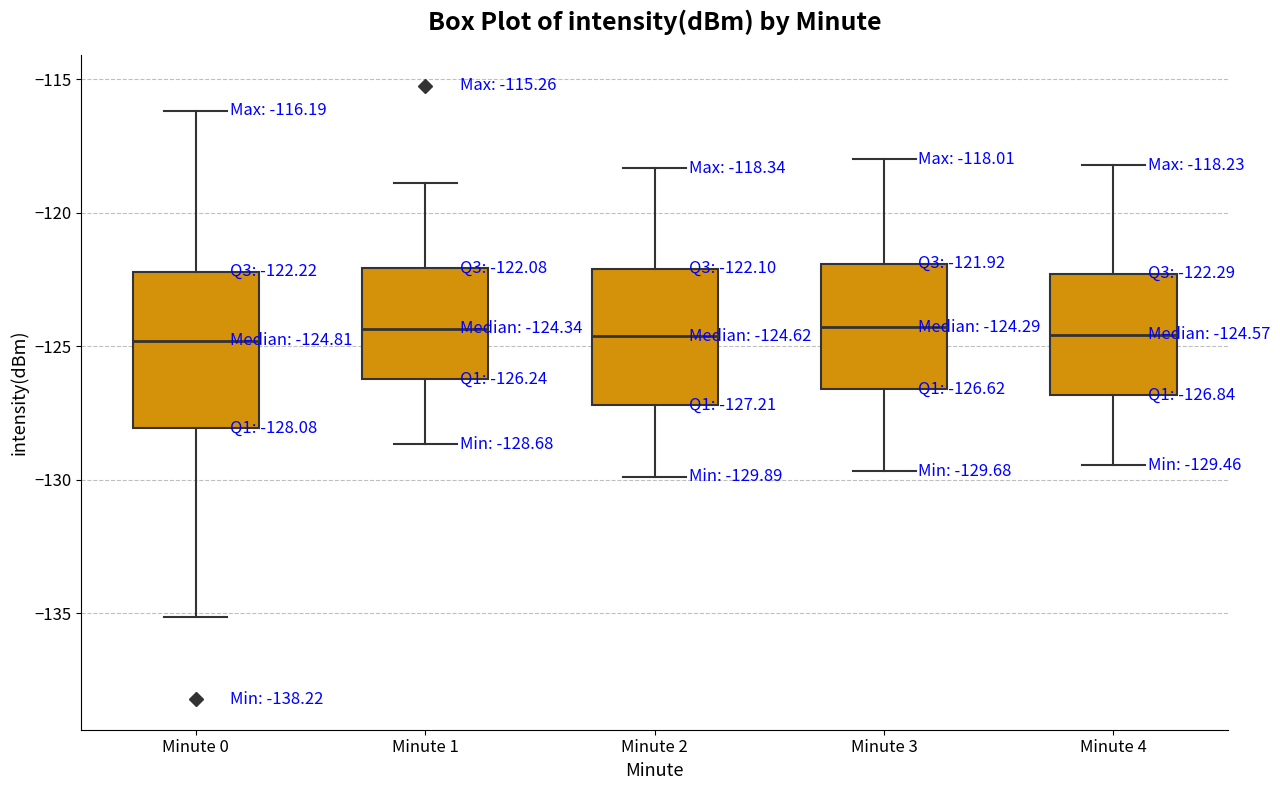

Comparing the boxes themselves (not the whiskers), which one is the tallest?

Minute 0